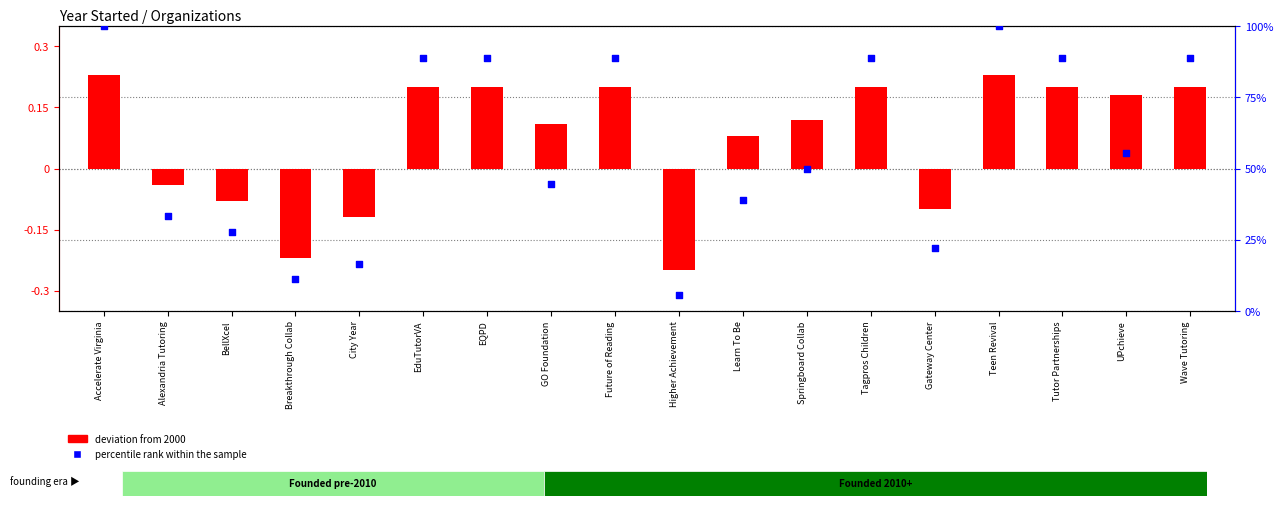

At which category is the sum across all series the highest?

Accelerate Virginia